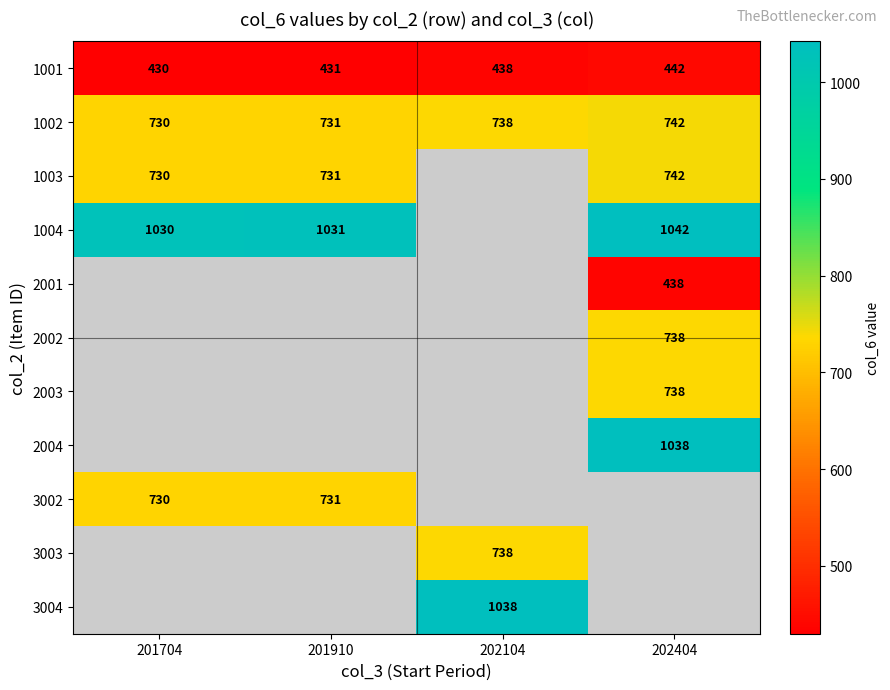

What is the lowest value of the 1001 series?

430